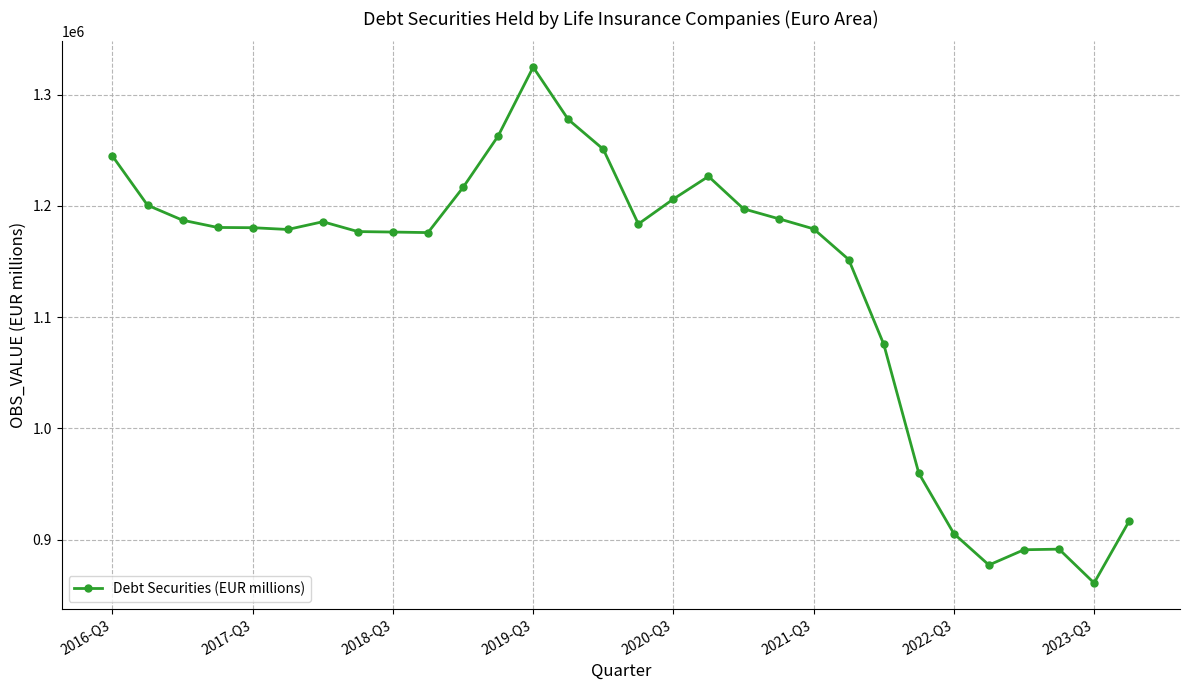

How many categories are shown in the chart?

30